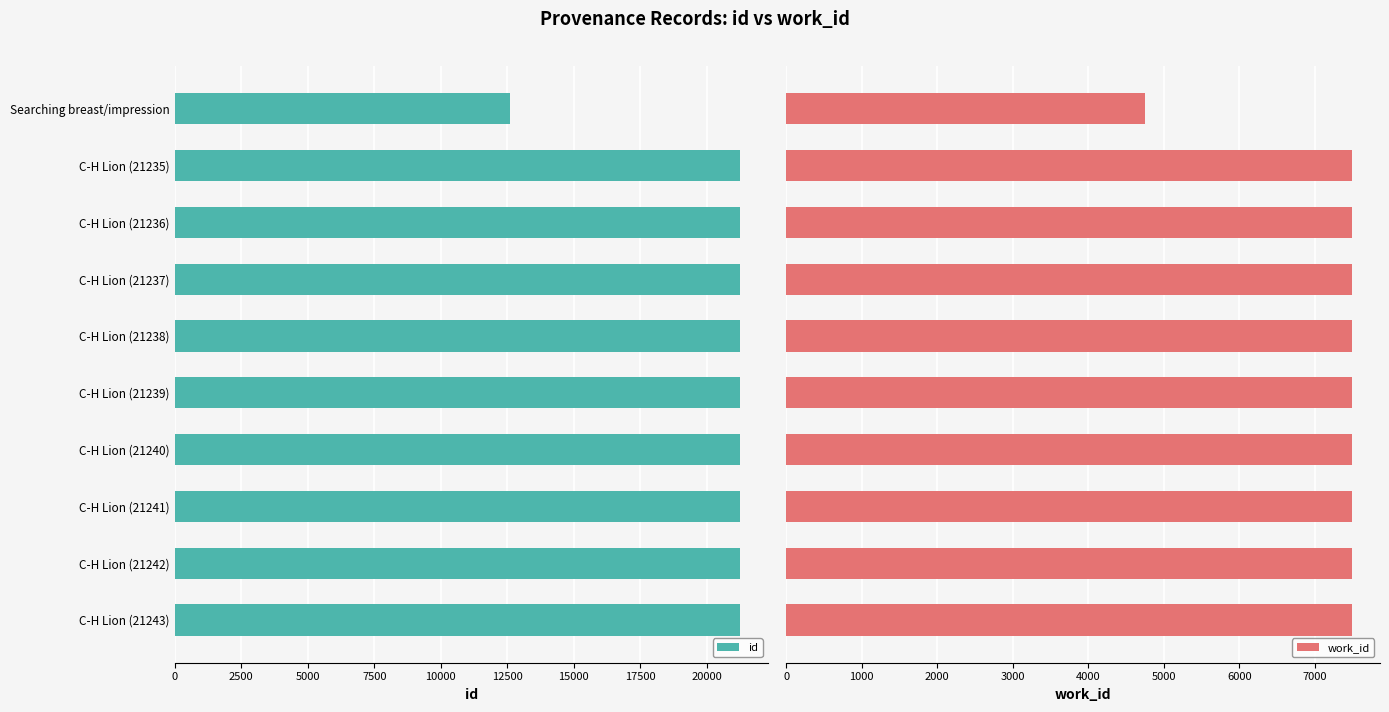

True or false: id has a value of 21235 at C-H Lion (21235).

True